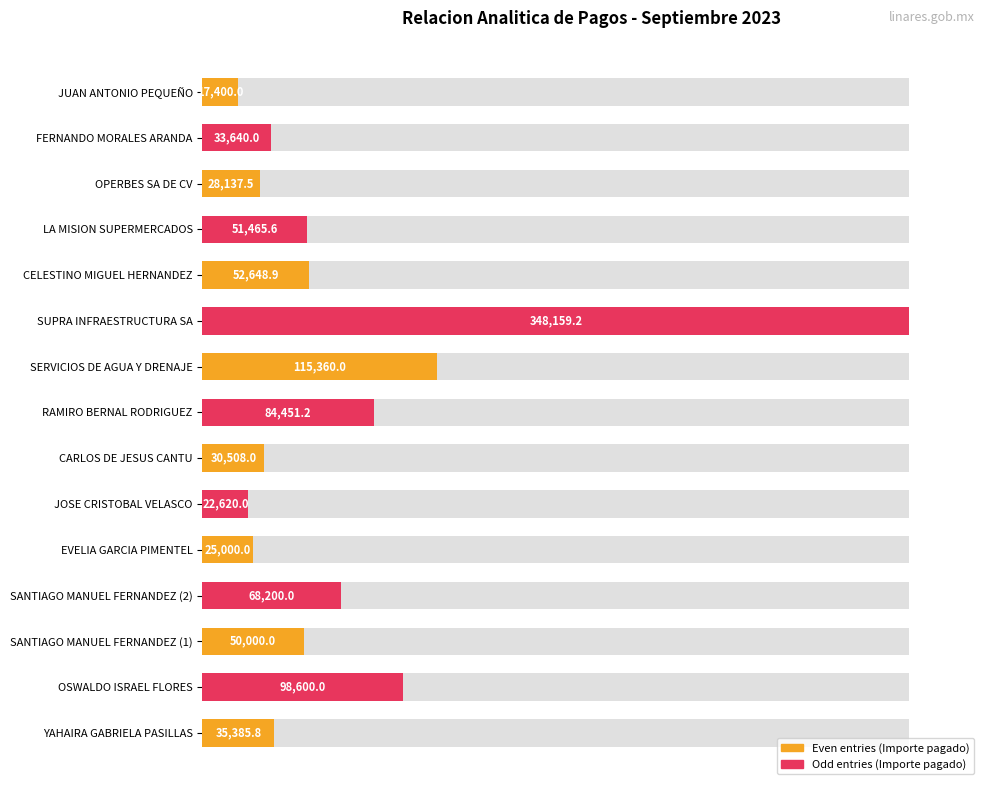

Are the bars horizontal?

Yes